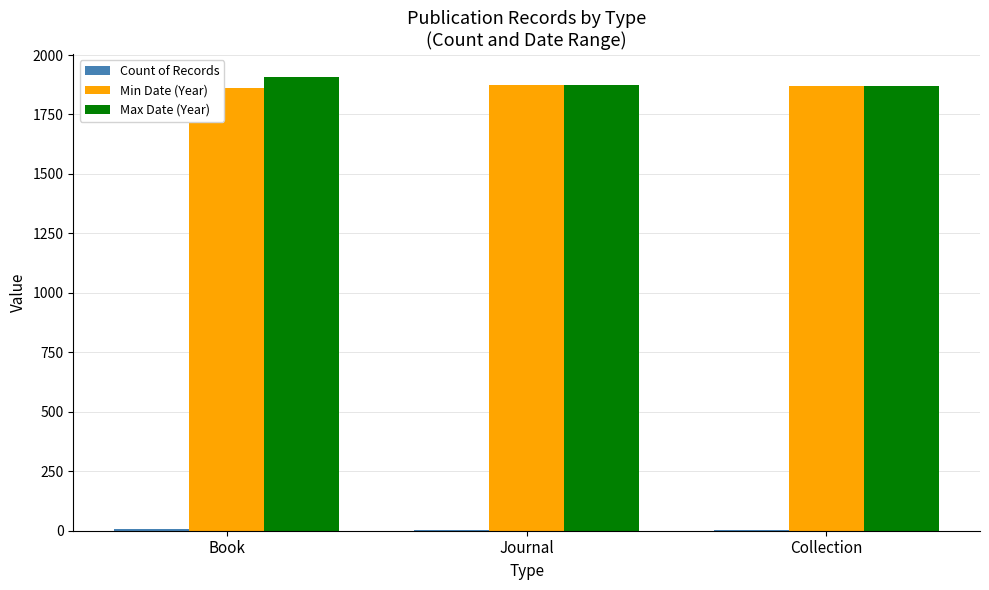

The Min Date (Year) series shows 2471 at Journal. True or false?

False